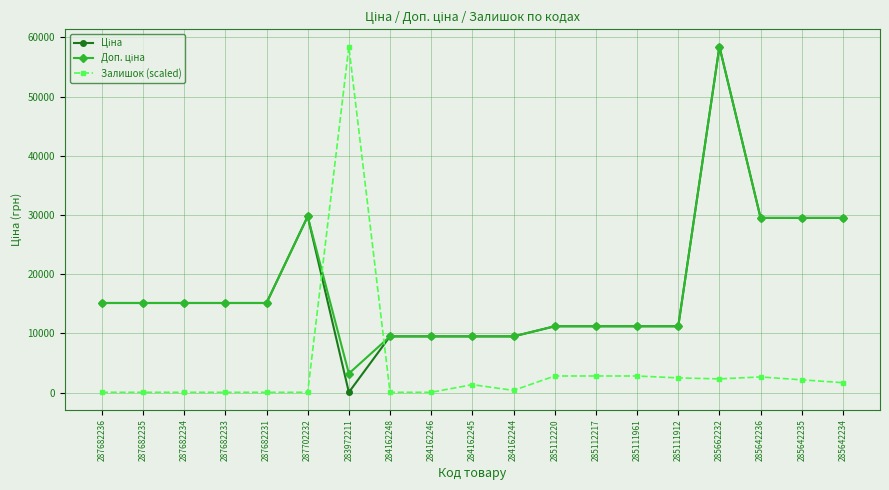

At which category is the sum across all series the highest?

285662232